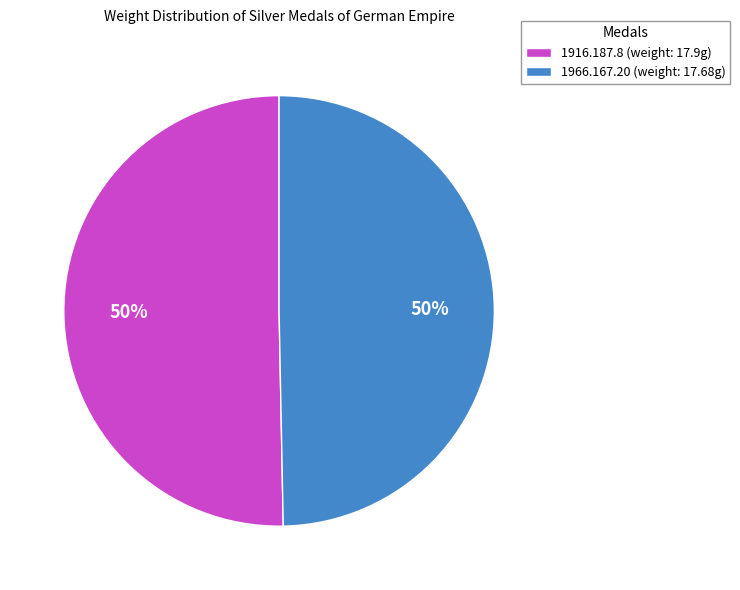

What percentage is the 1916.187.8 slice, to the nearest percent?

50%